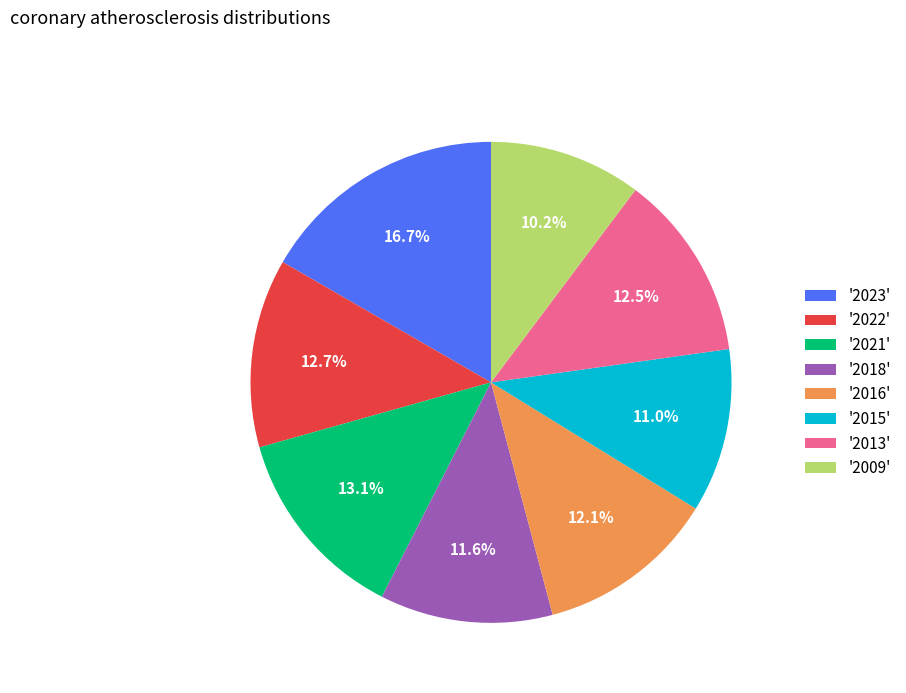

Count the number of slices in the pie.

8